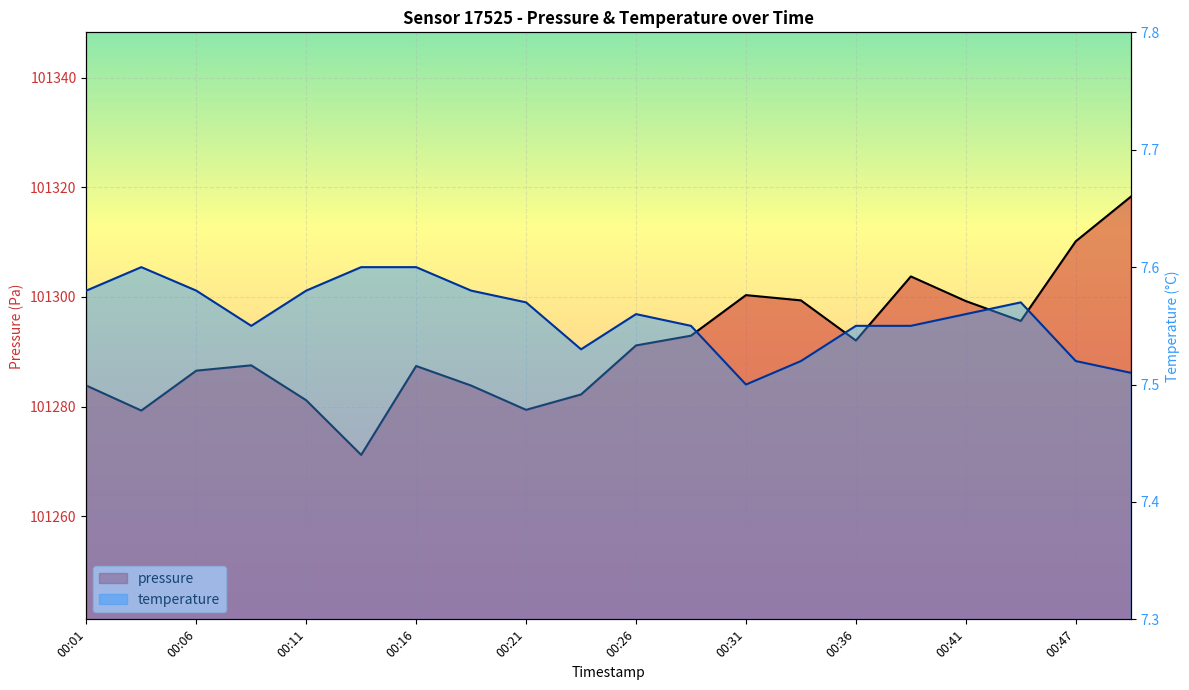

What is the difference between the maximum and minimum values in the temperature series?

0.1